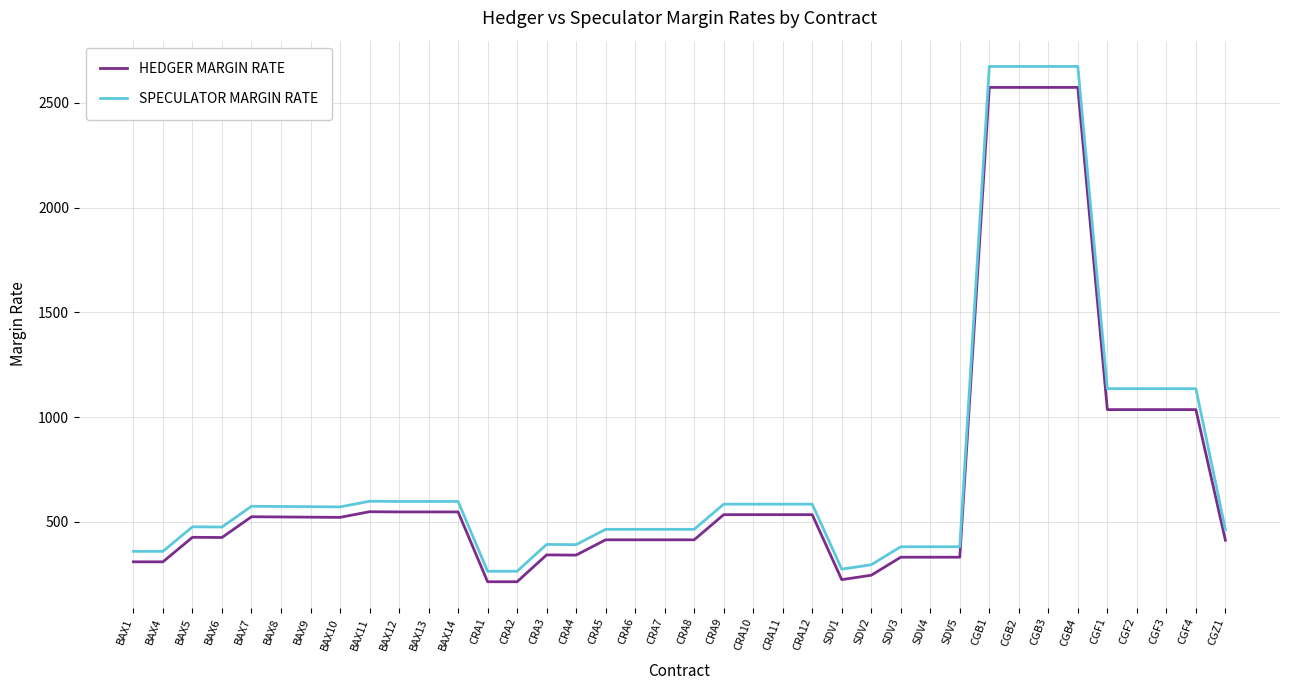

What position from the right is BAX9?

32